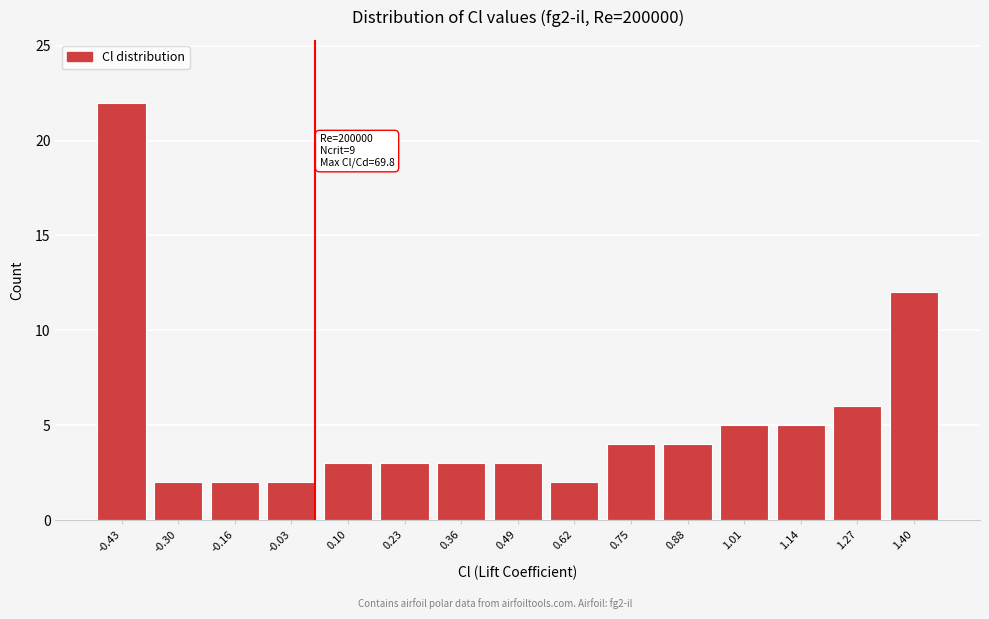

Reading left to right, extract all data points from this chart.

-0.43=22	-0.30=2	-0.16=2	-0.03=2	0.10=3	0.23=3	0.36=3	0.49=3	0.62=2	0.75=4	0.88=4	1.01=5	1.14=5	1.27=6	1.40=12